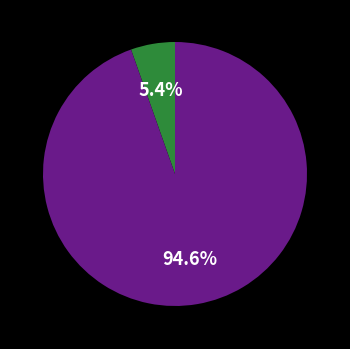

How many slices are in this pie chart?

2